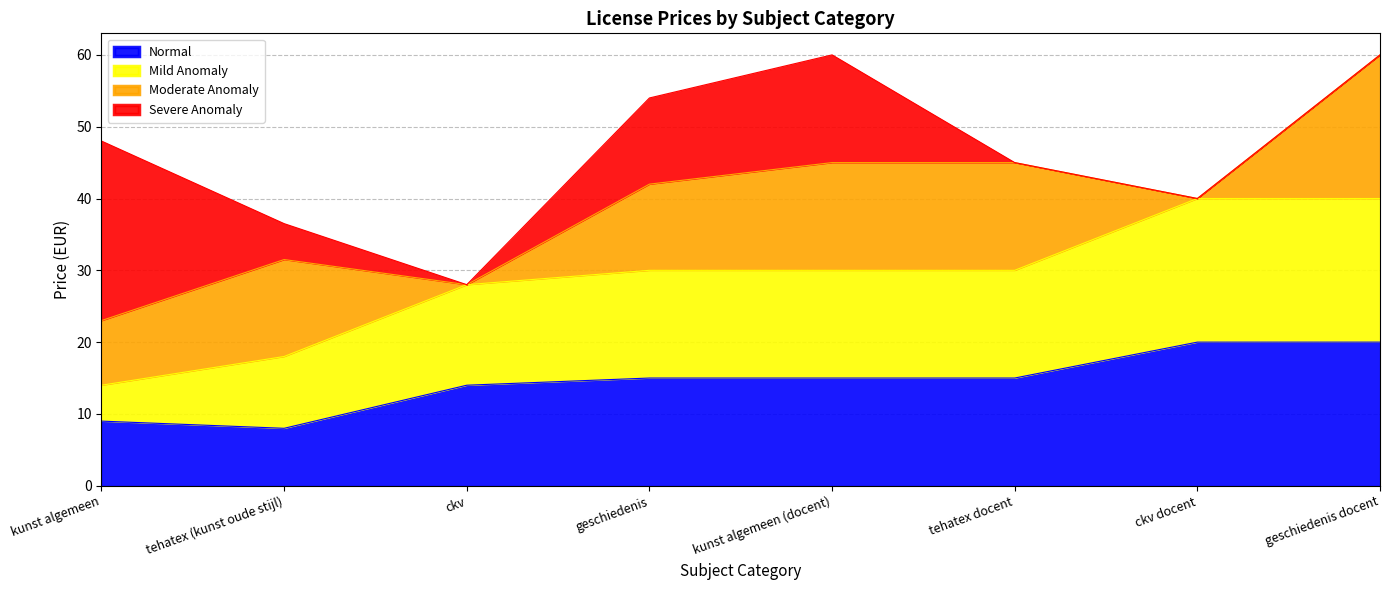

True or false: Mild Anomaly and Normal cross at least once.

False